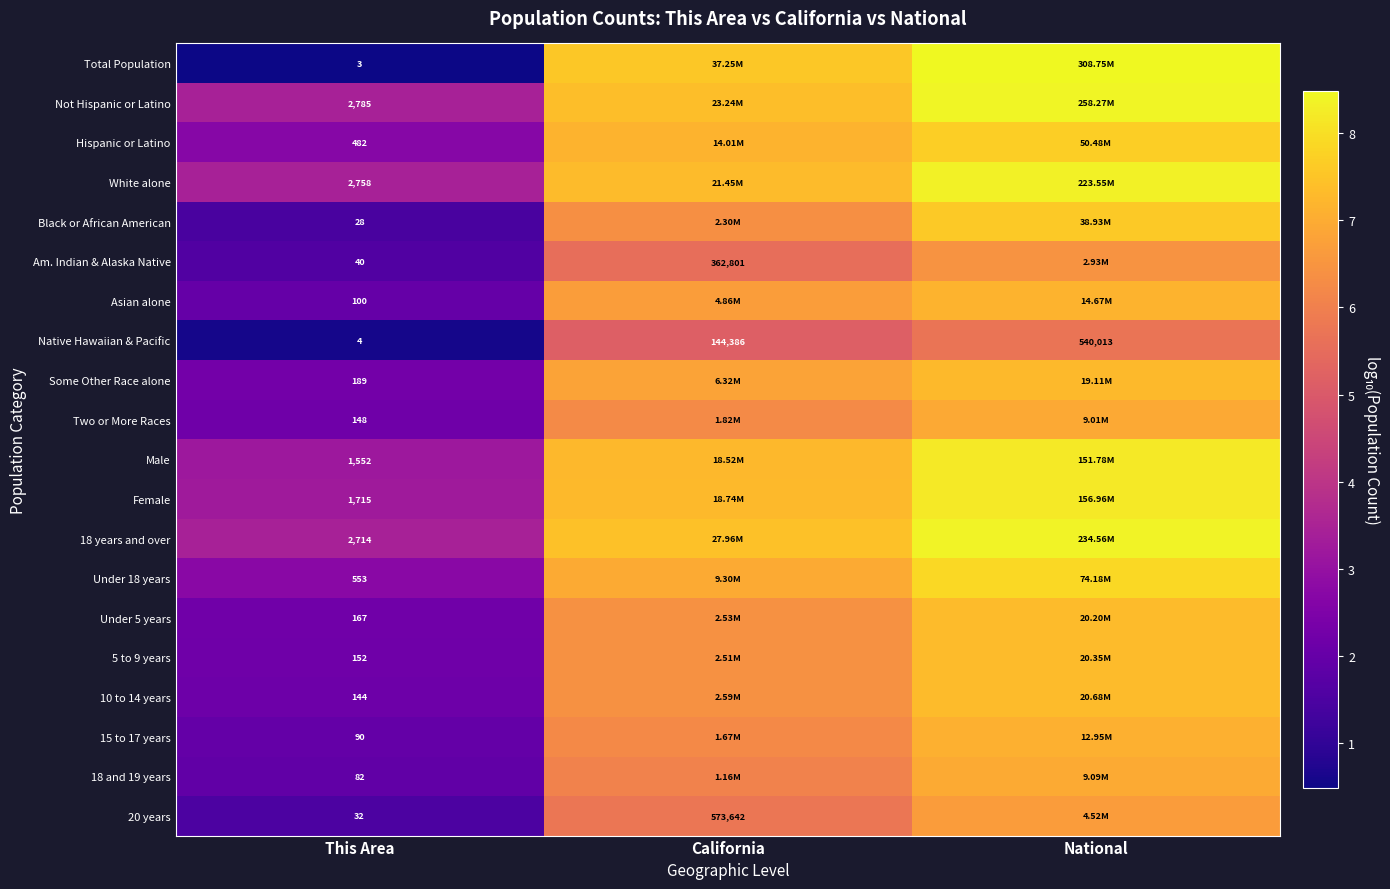

Which has a higher value, National or California?

National